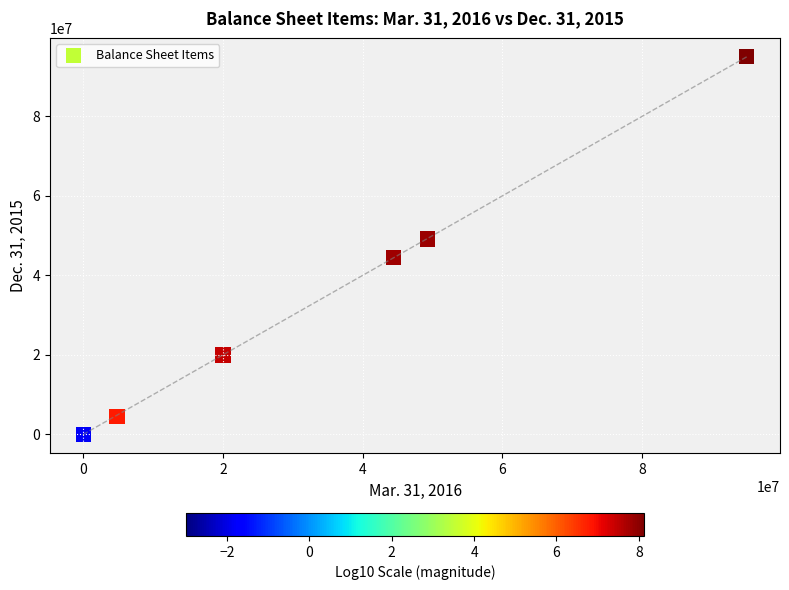

What Y value in the scatter plot is closest to 47500000?

49145000.0